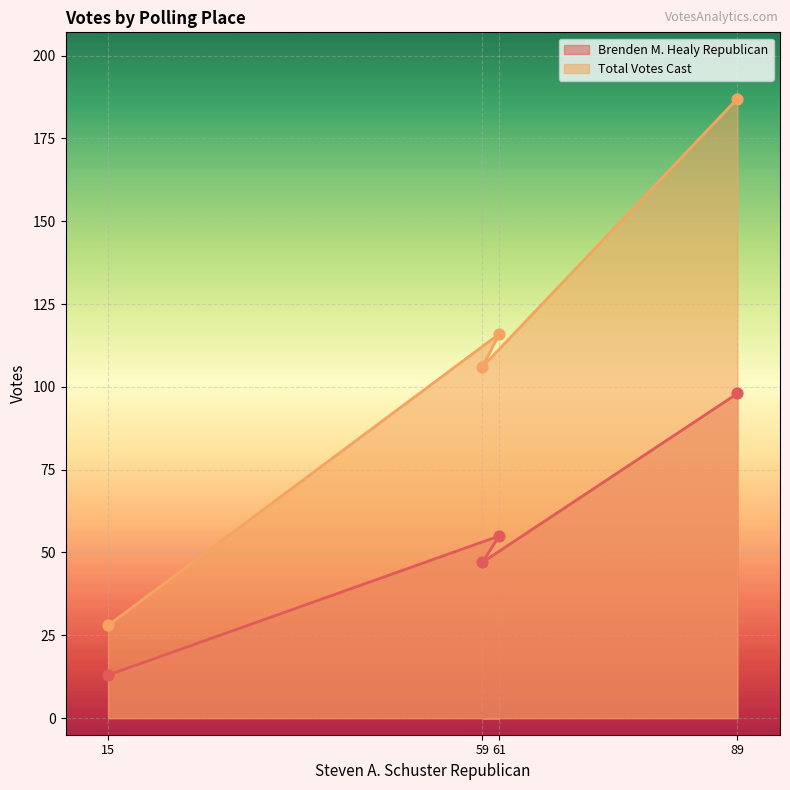

At how many categories does at least one series exceed 173?

1